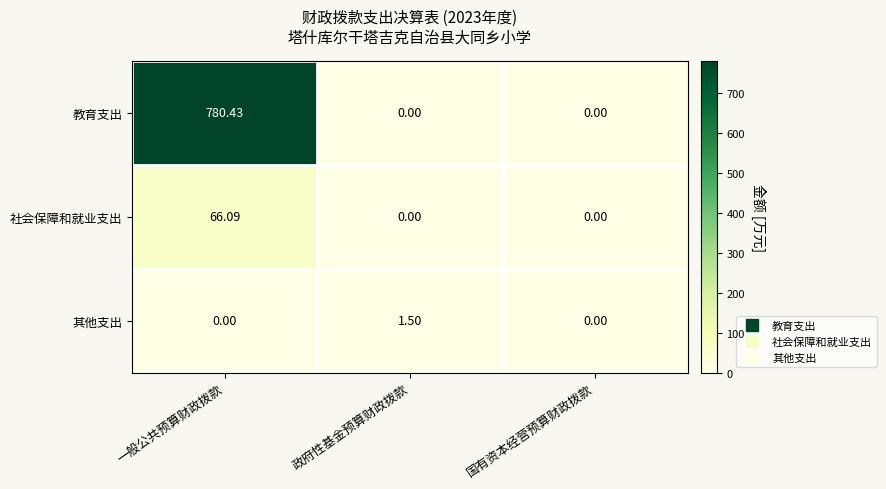

Which category has the highest value in the 教育支出 series?

一般公共预算财政拨款